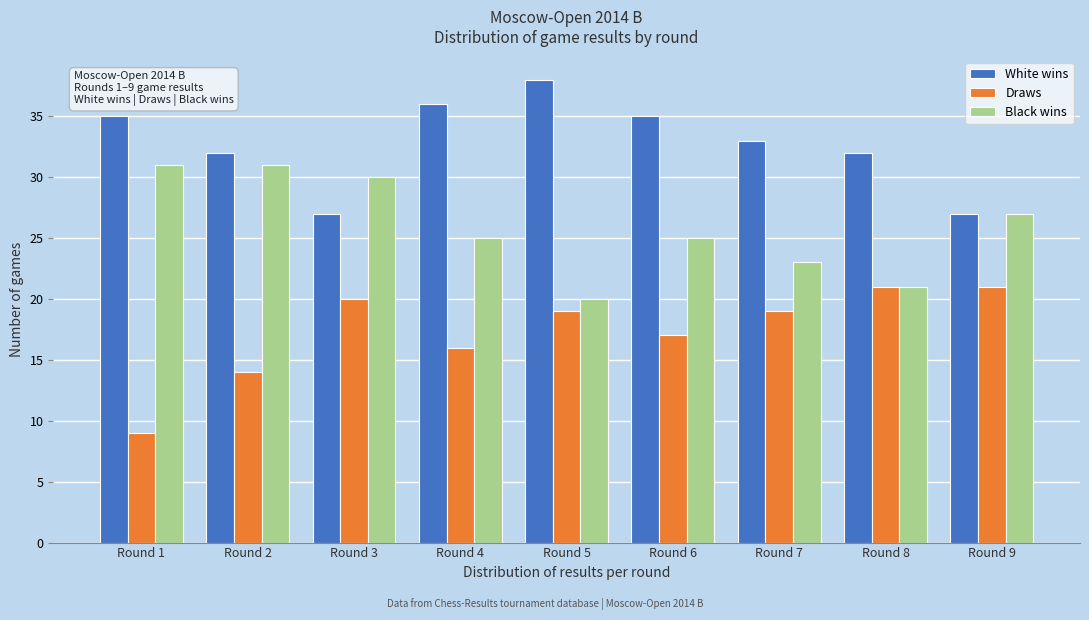

Reading left to right, list all the values displayed in this chart.

White wins: 35	32	27	36	38	35	33	32	27
Draws: 9	14	20	16	19	17	19	21	21
Black wins: 31	31	30	25	20	25	23	21	27